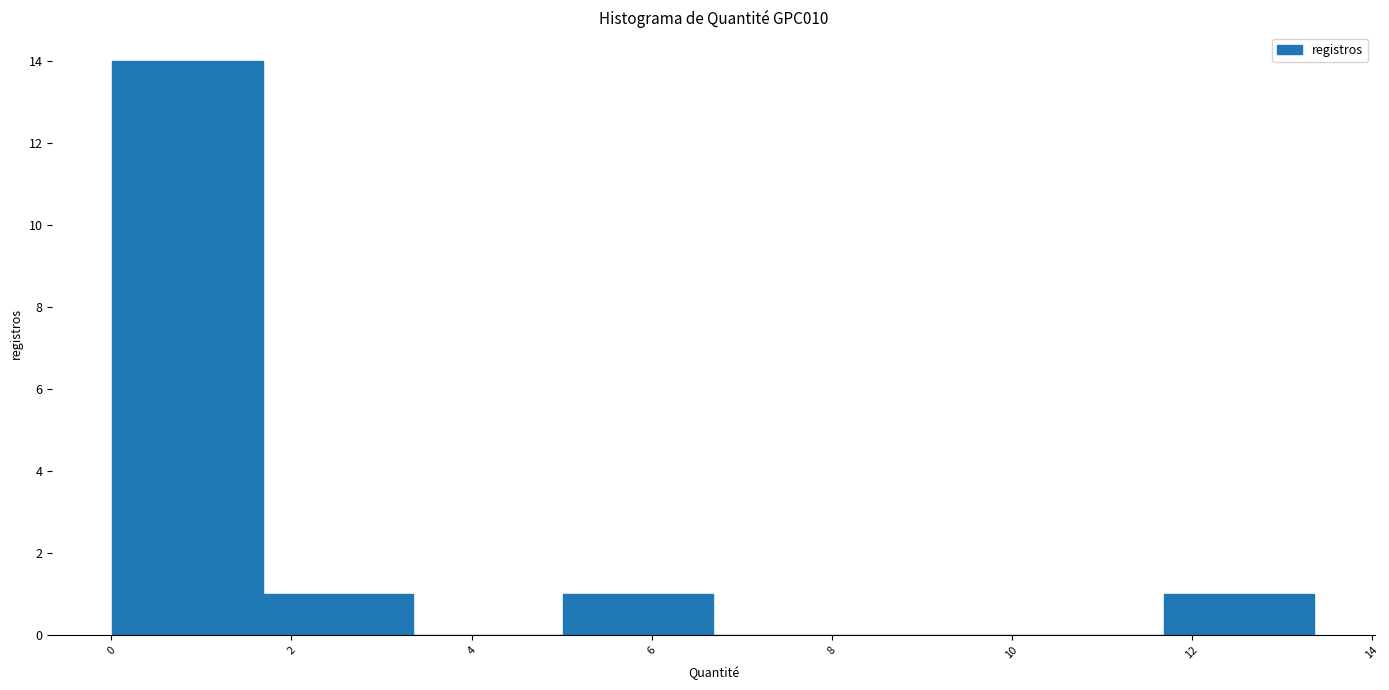

Which range on the x-axis has the tallest bar?

0.0 to 1.6